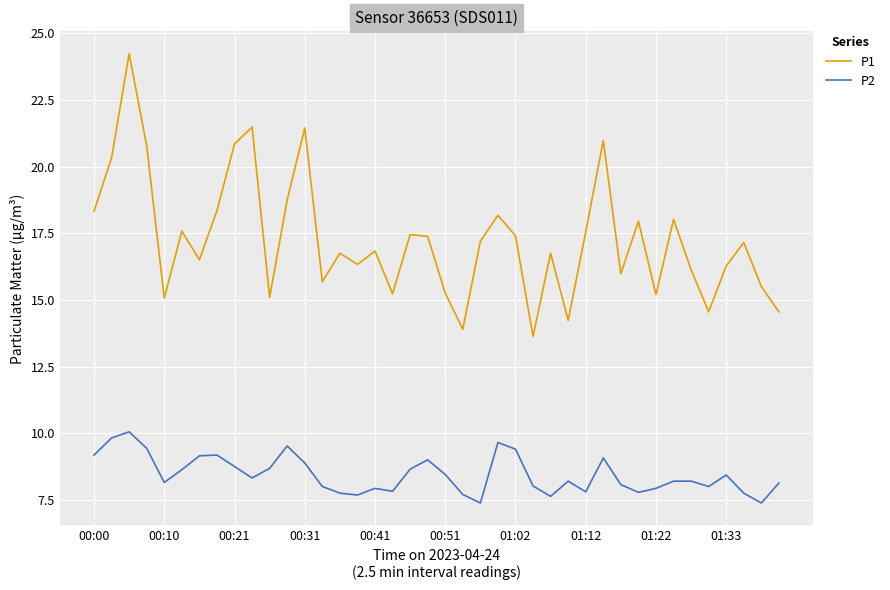

How many lines are shown in the chart?

2